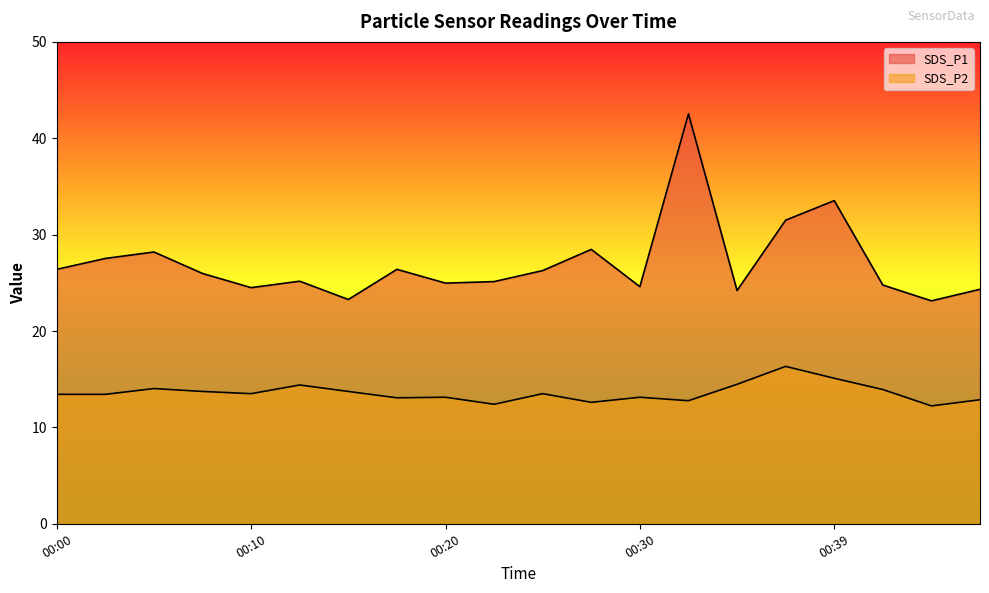

What are all the series names shown in the legend?

SDS_P1, SDS_P2